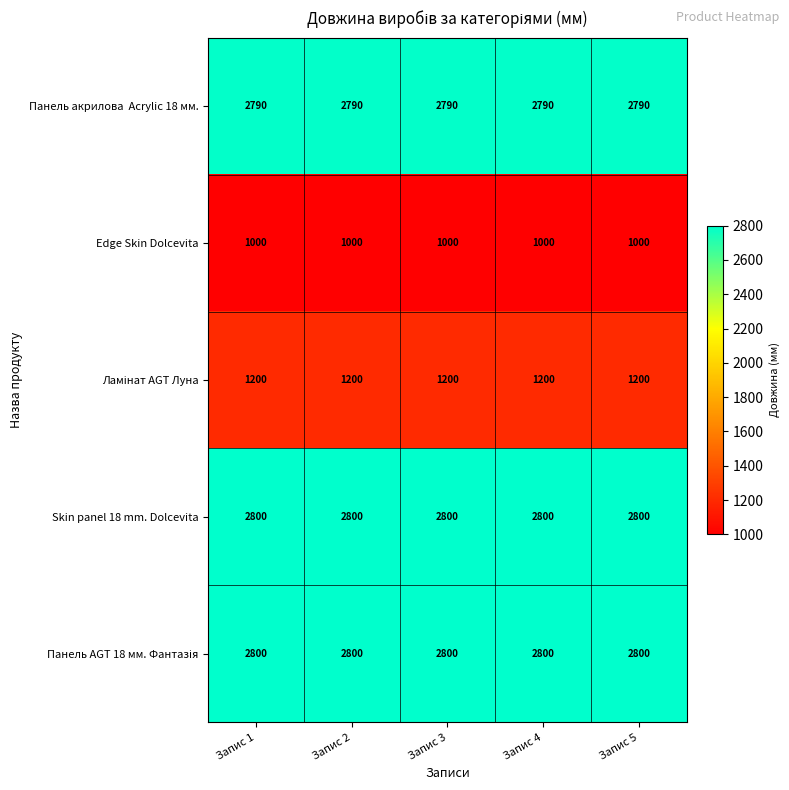

What is the minimum value shown in the chart?

1000